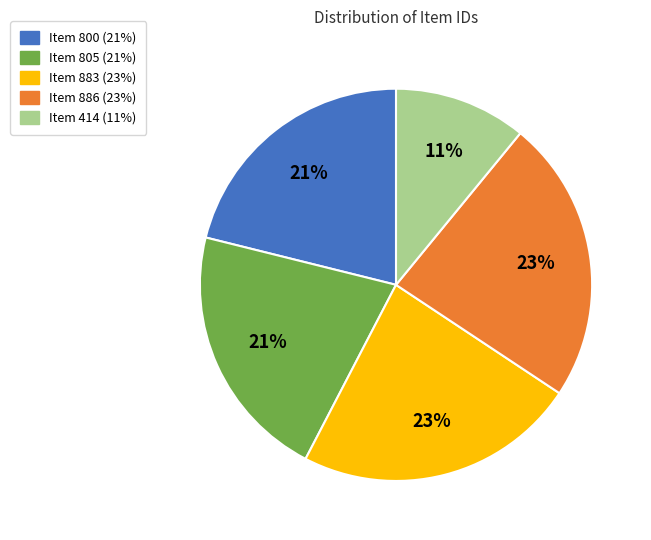

Is it true that Item 800 is 21% of the pie?

True